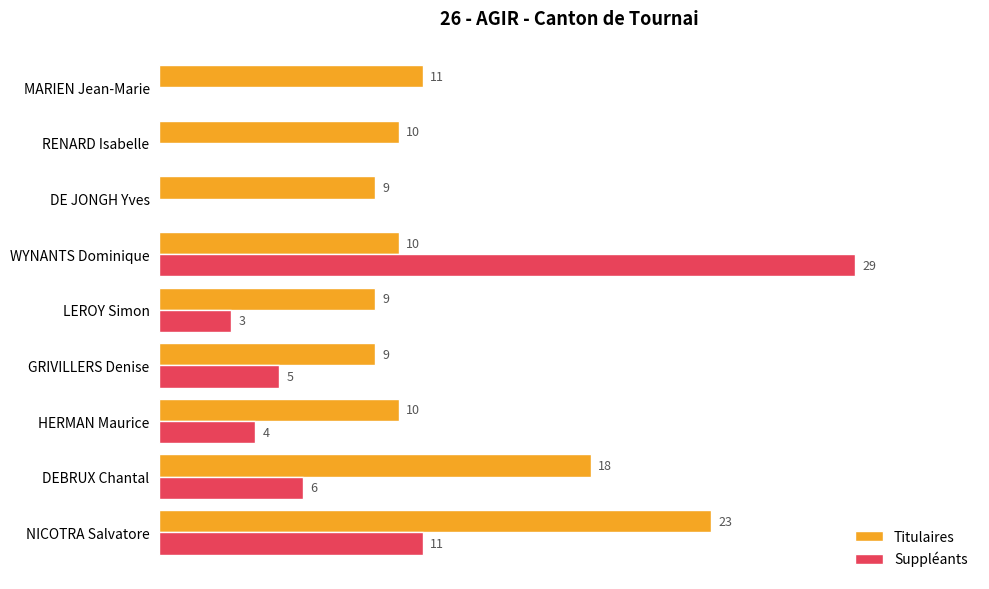

At which label does Titulaires reach its peak?

NICOTRA Salvatore